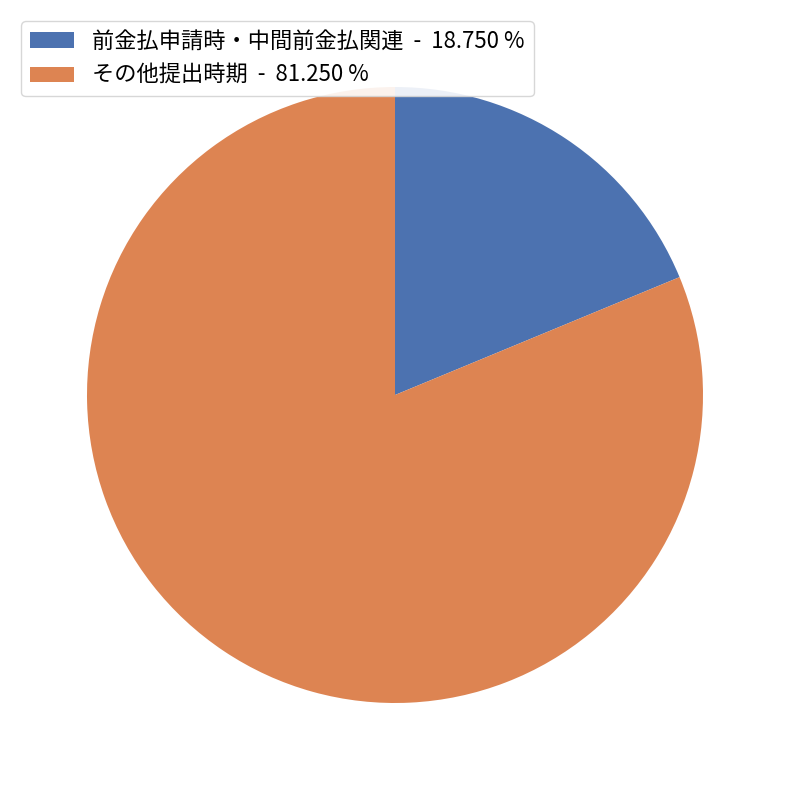

Which has a higher value, 前金払申請時・中間前金払関連 - 18.750 % or その他提出時期 - 81.250 %?

その他提出時期 - 81.250 %